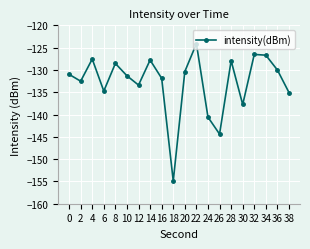

What is the value of the 8th point from the left?

-127.8